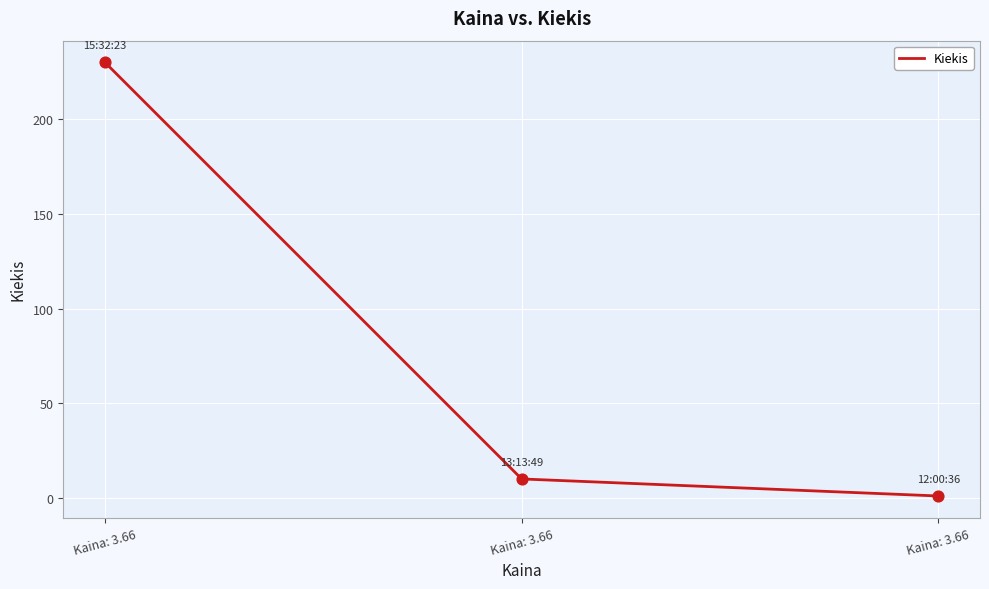

Between Kaina: 3.66 and Kaina: 3.66, which is larger?

Kaina: 3.66